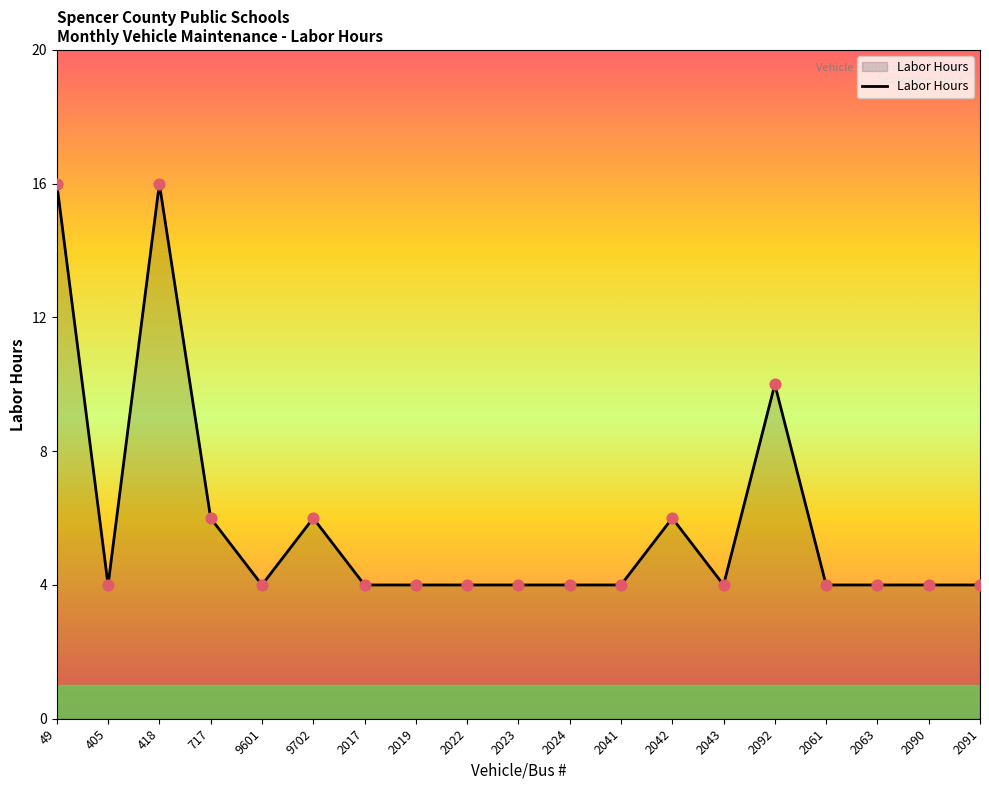

What is the change in value from 49 to 2022?

-12